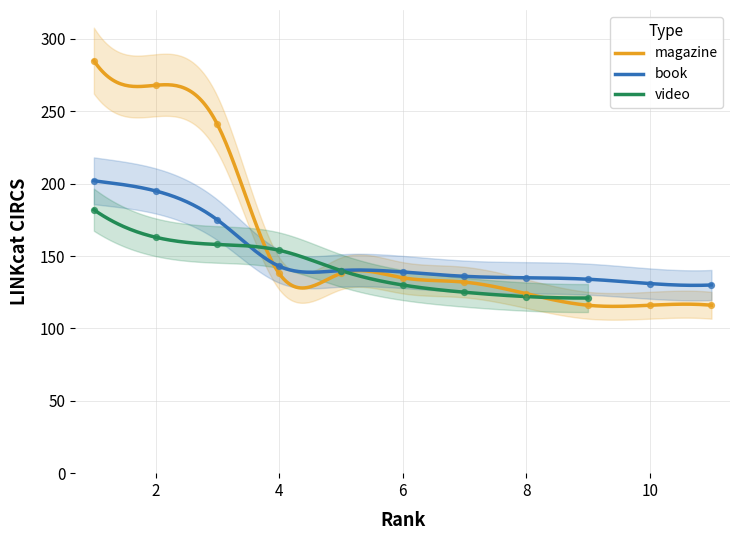

Which series has the largest Y range (max minus min)?

magazine